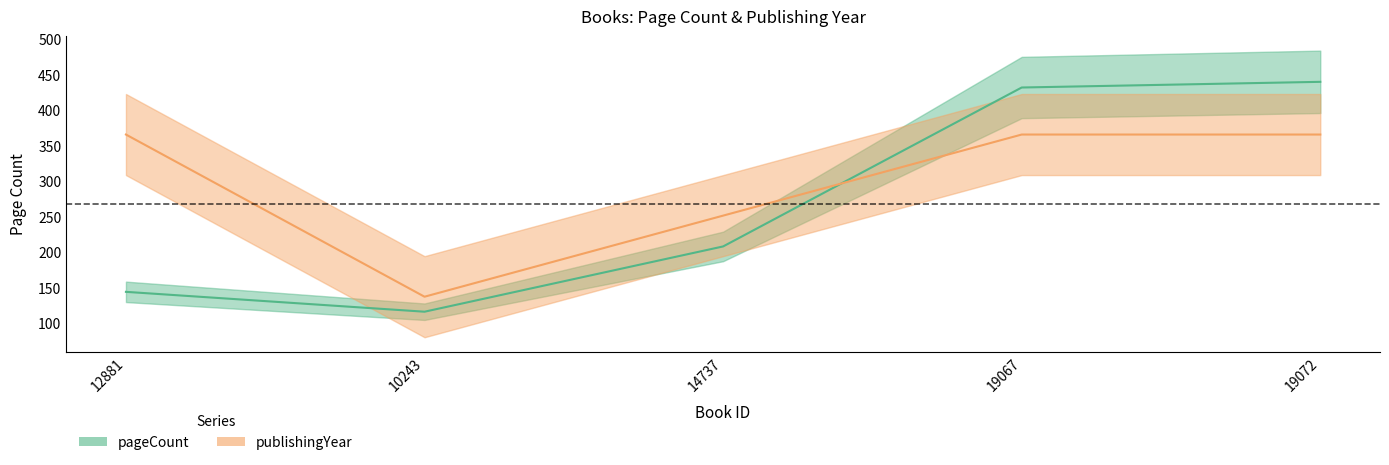

Reading right to left, list all the values displayed in this chart.

pageCount: 19072=440.0	19067=432.0	14737=208.0	10243=116.0	12881=144.0
publishingYear: 19072=365.7	19067=365.7	14737=251.4	10243=137.1	12881=365.7